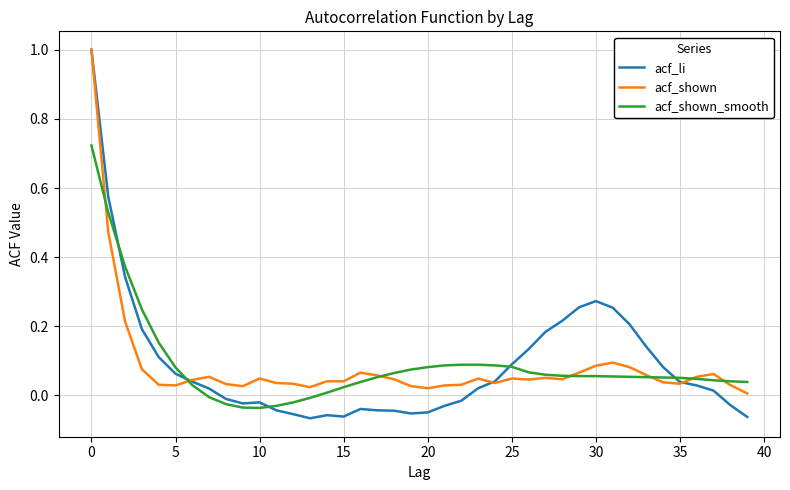

Which series has the widest spread of values?

acf_li